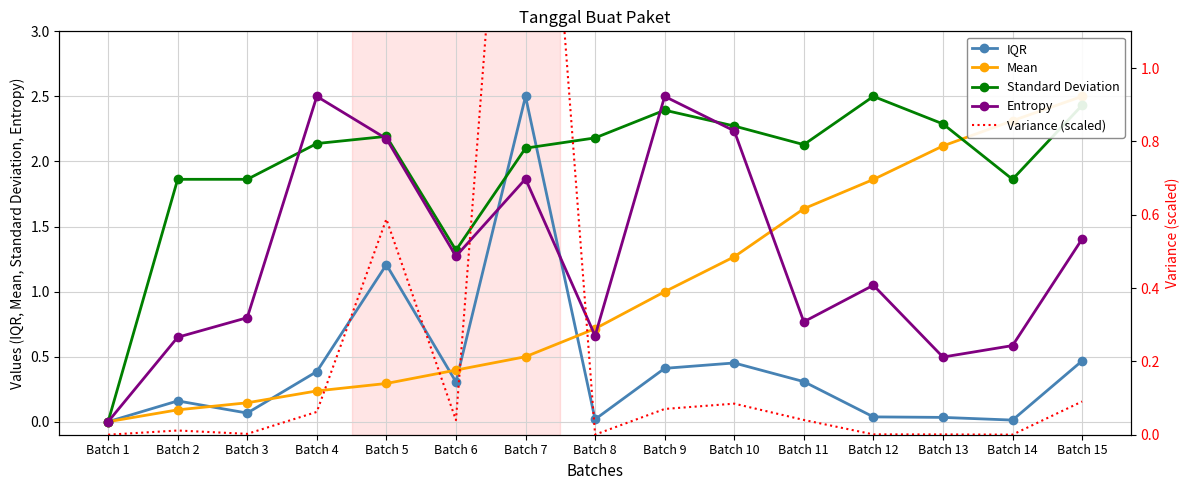

How many series are shown in this chart?

5